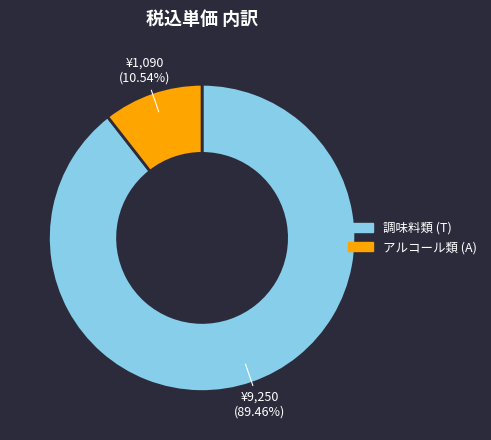

Count the number of slices in the pie.

2